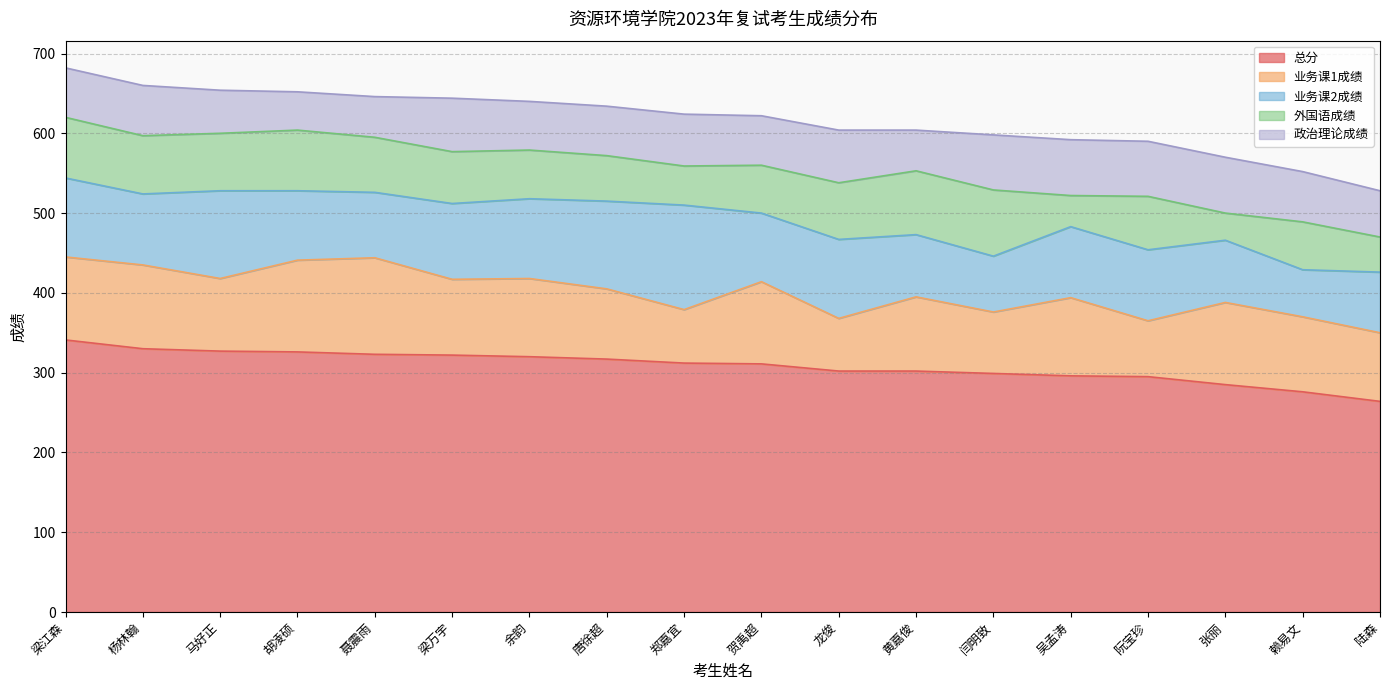

At which label is 外国语成绩 closest to 58?

唐徐超